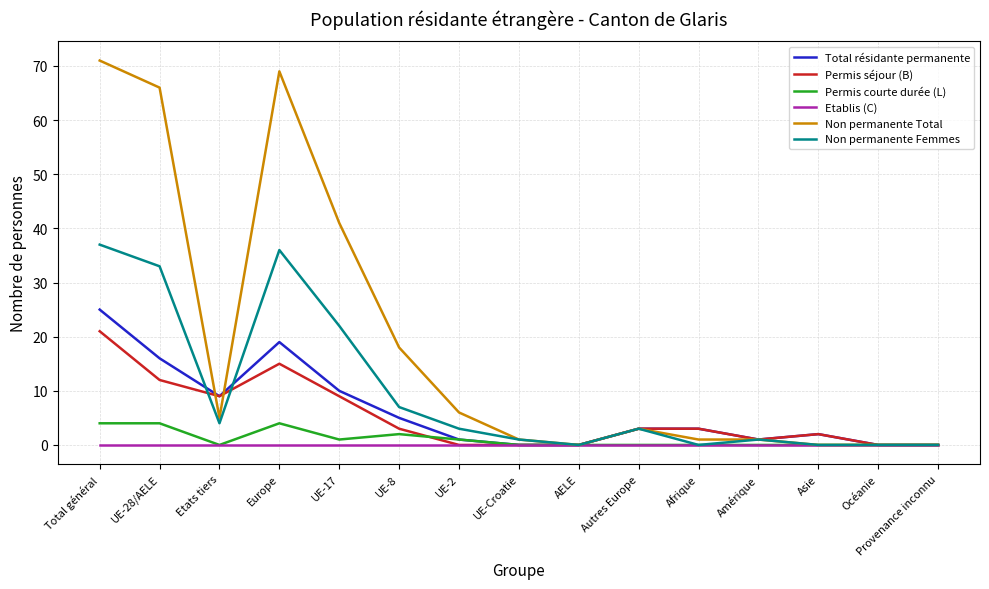

The Non permanente Femmes series shows 19 at Provenance inconnu. True or false?

False